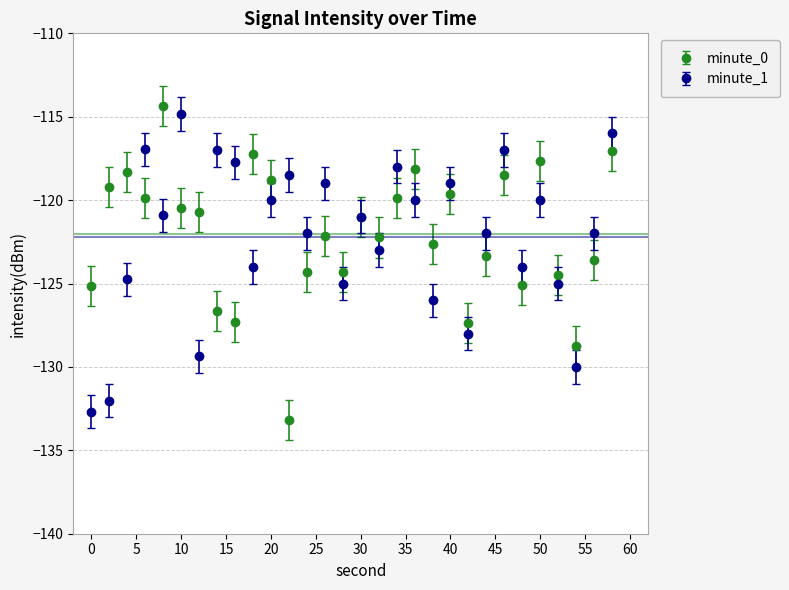

What is the lowest value of the minute_0 series?

-133.2